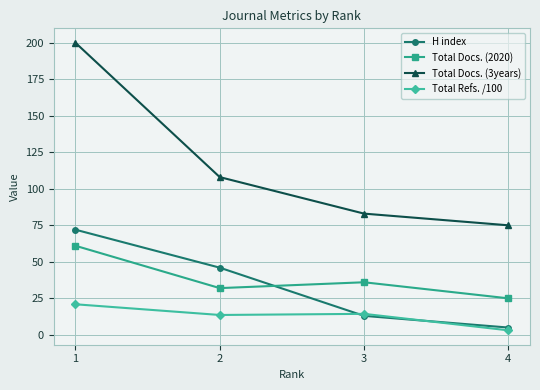

Count the number of categories in the chart.

4